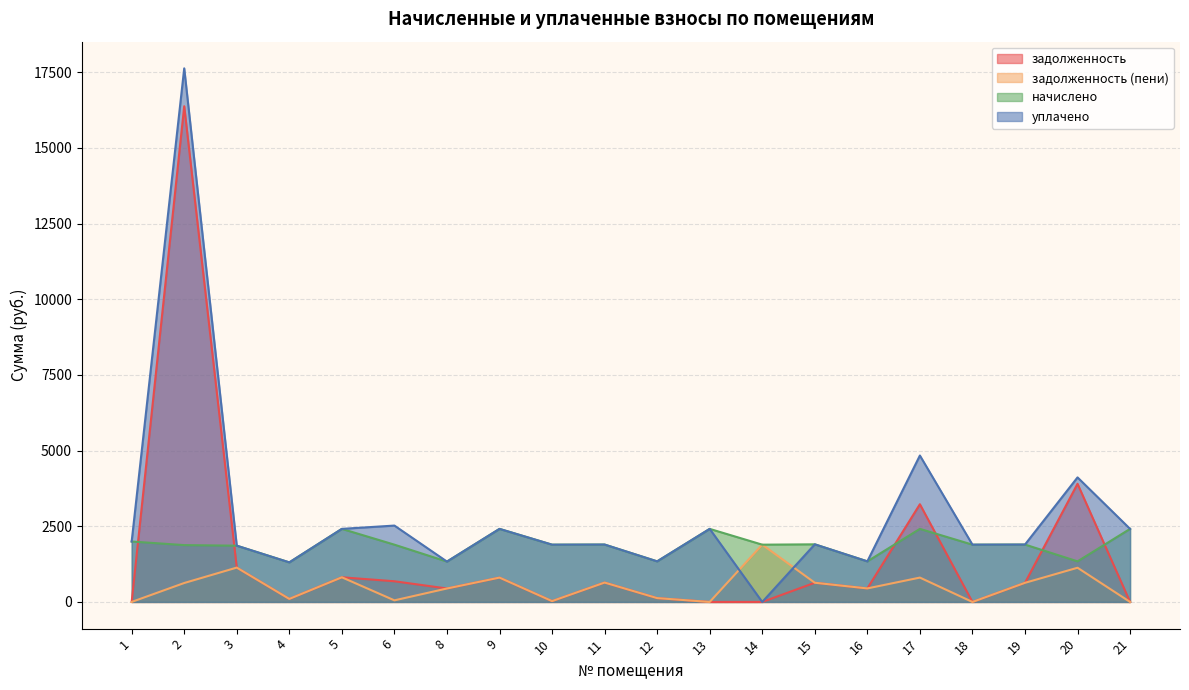

How many lines are shown in the chart?

4